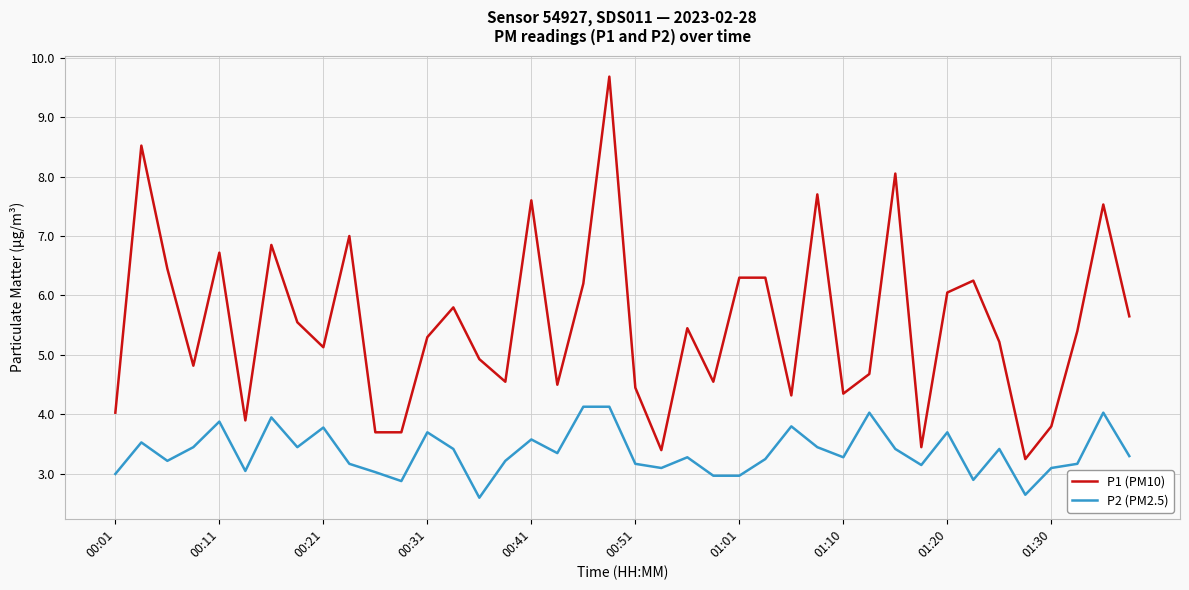

What is the difference between the maximum and minimum values in the P1 (PM10) series?

6.4